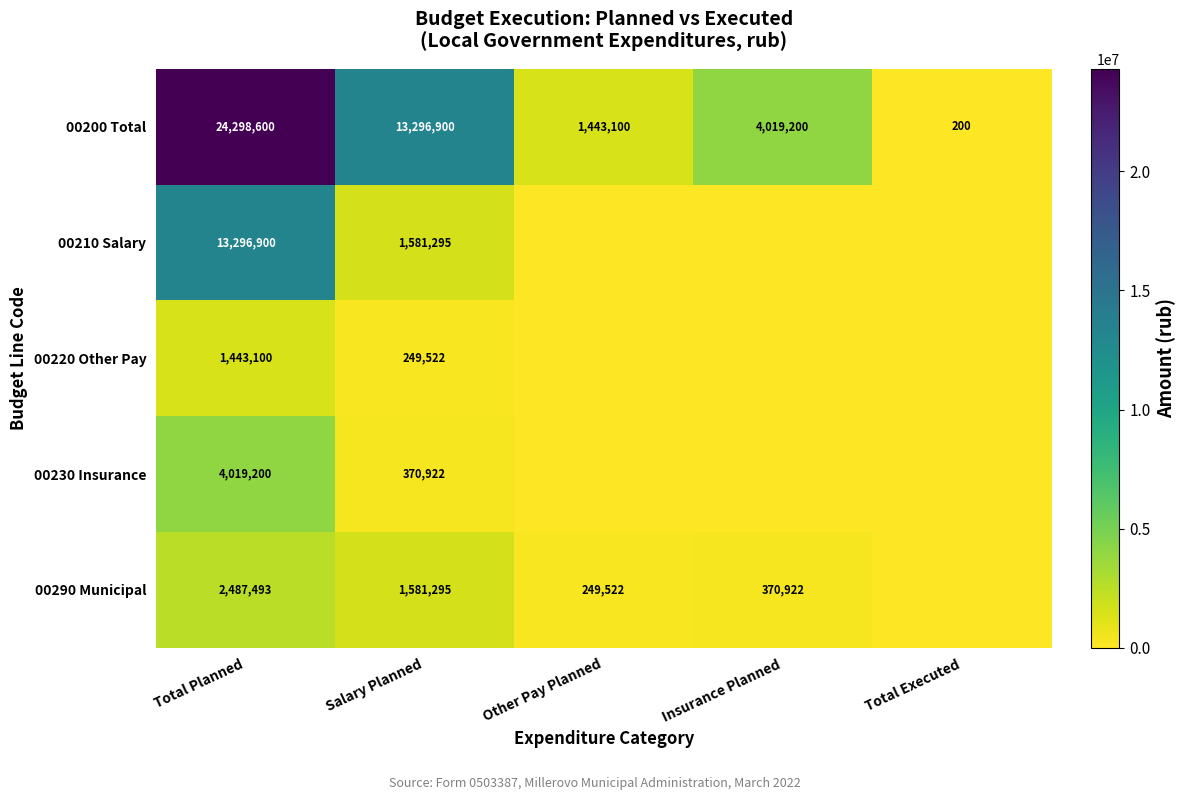

What is the spread (max minus min) of values at Salary Planned?

13047378